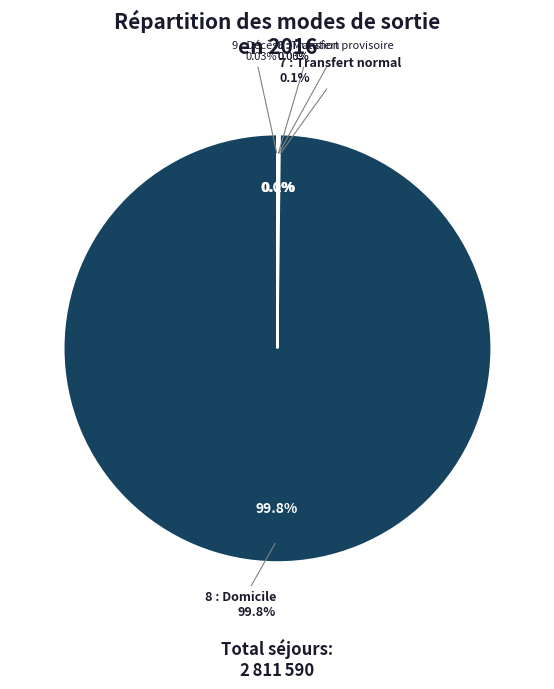

Is 8 : Domicile the majority of the pie?

Yes